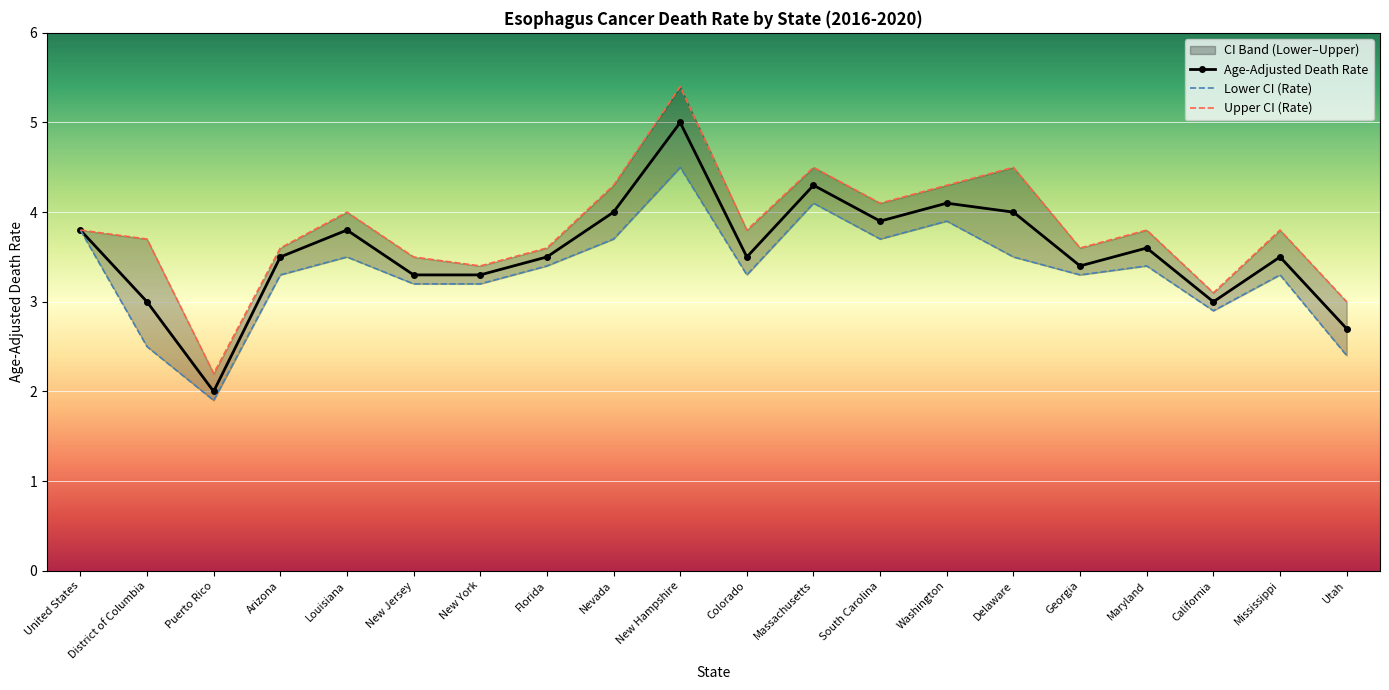

Is it true that Age-Adjusted Death Rate equals 4.0 at Nevada?

True